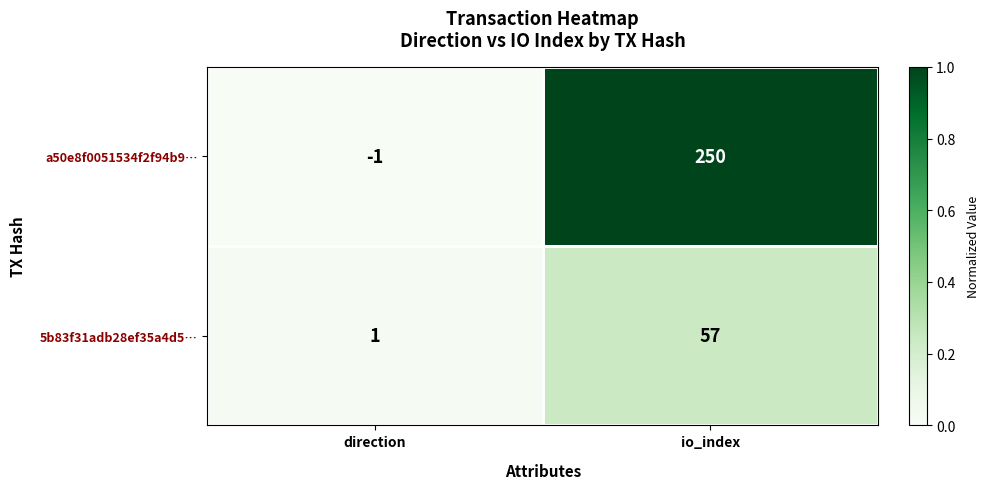

Which category has the highest value across all series?

io_index